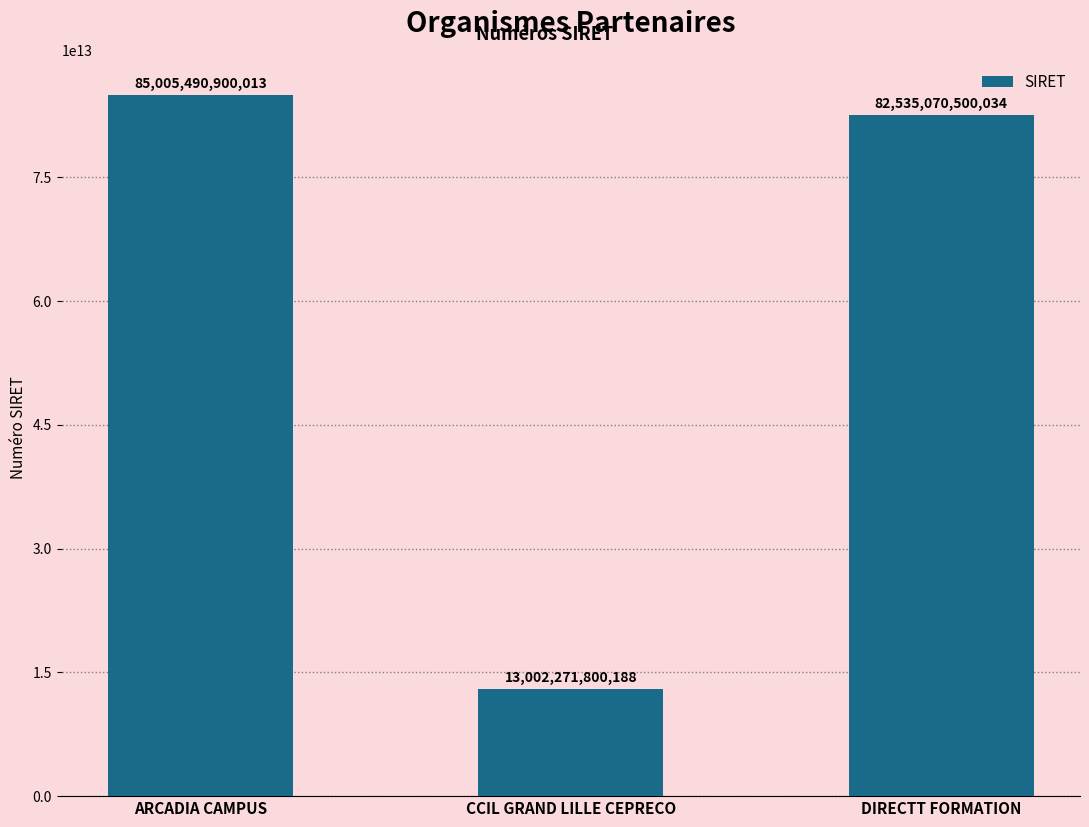

List the labels in order of value, smallest first.

CCIL GRAND LILLE CEPRECO, DIRECTT FORMATION, ARCADIA CAMPUS